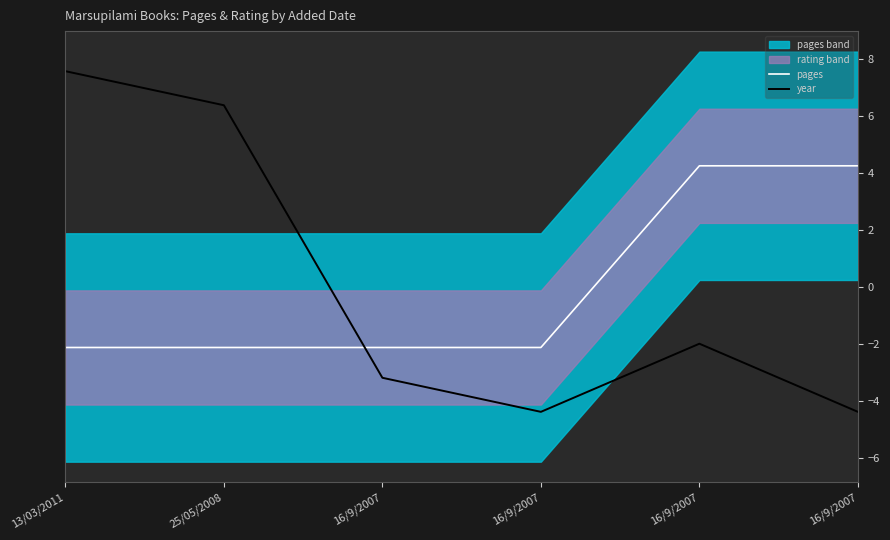

Where does the pages series first go above -2?

16/9/2007